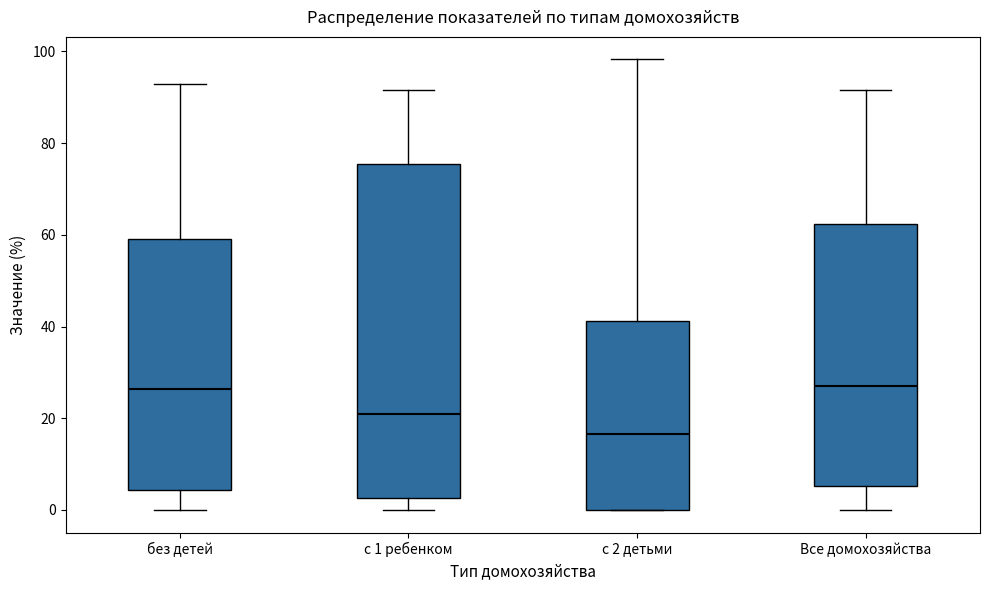

Reading left to right, read every box against the y-axis: the position of its median line, the range the box covers, and the ends of its whiskers. The values are not printed on the chart, so give them approximately, as read against the axis.

без детей: median 26, box 4 to 60, whiskers 0 to 92
с 1 ребенком: median 20, box 2 to 76, whiskers 0 to 92
с 2 детьми: median 16, box 0 to 42, whiskers 0 to 98
Все домохозяйства: median 26, box 6 to 62, whiskers 0 to 92